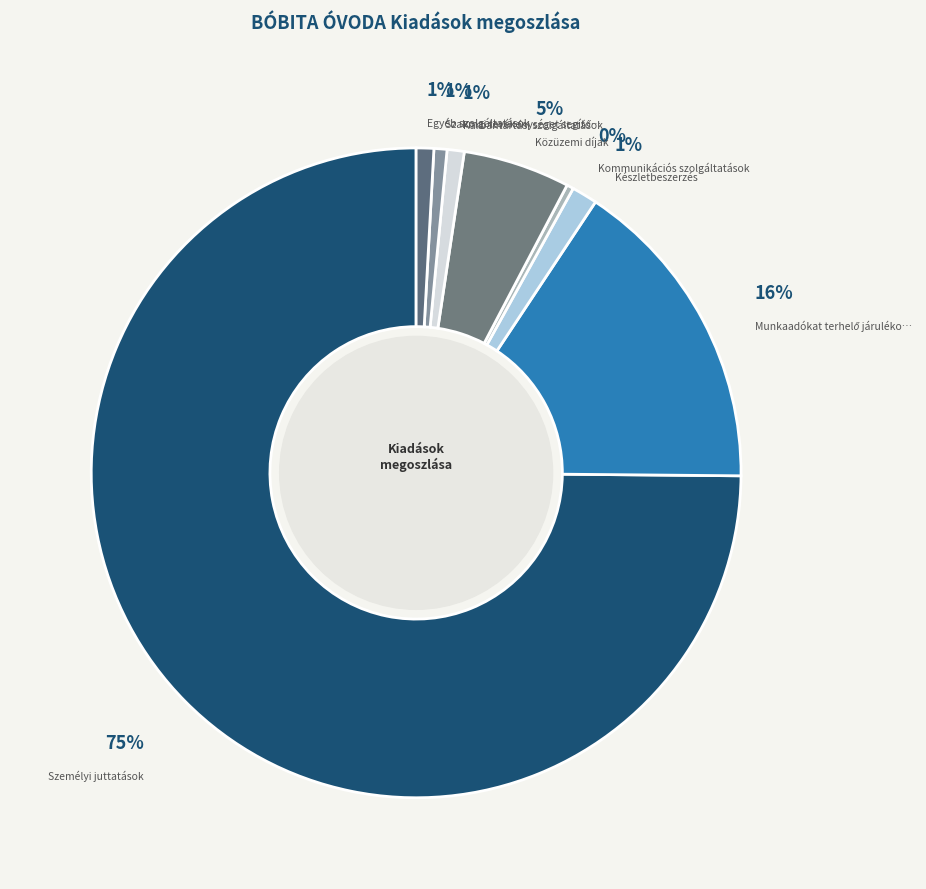

How many slices are in this pie chart?

8